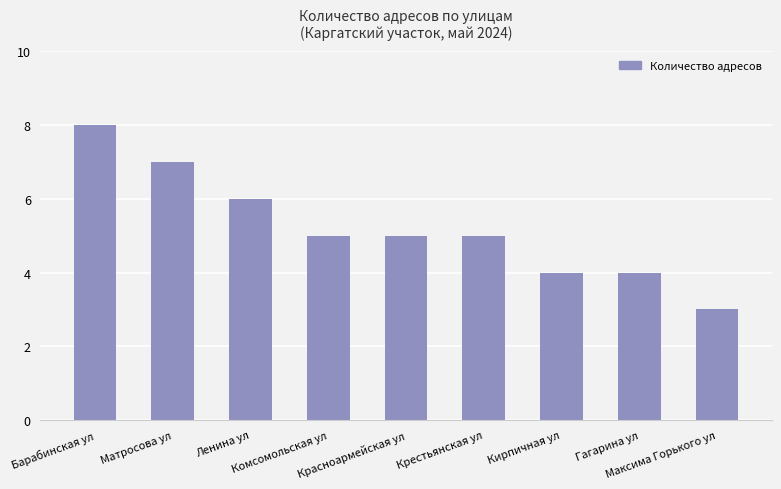

What is the value of the 6th bar from the left?

5